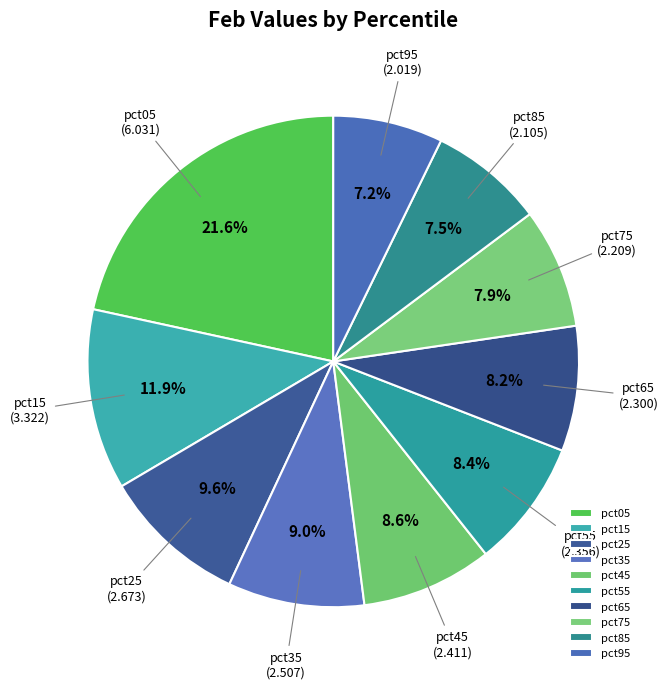

To the nearest percent, what is the difference between the pct65 and pct25 slice percentages?

1%